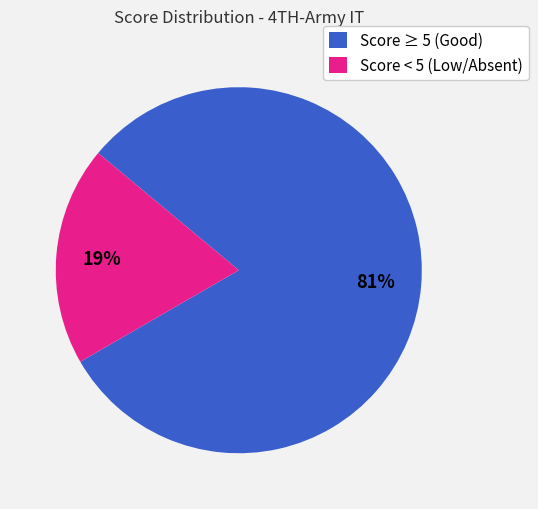

To the nearest percent, what percentage of the pie is Score < 5 (Low/Absent)?

19%